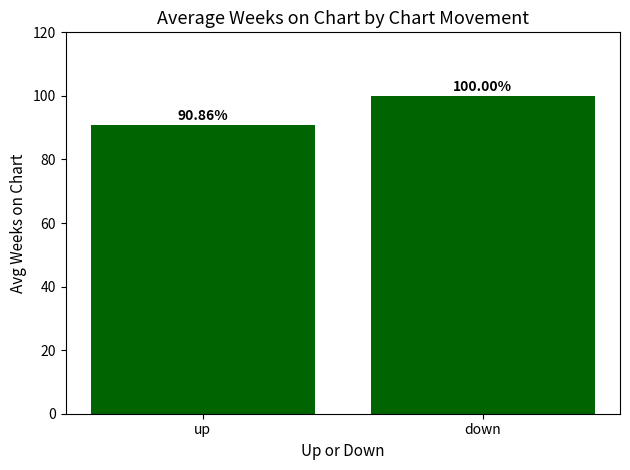

Rank the categories by value from lowest to highest.

up, down